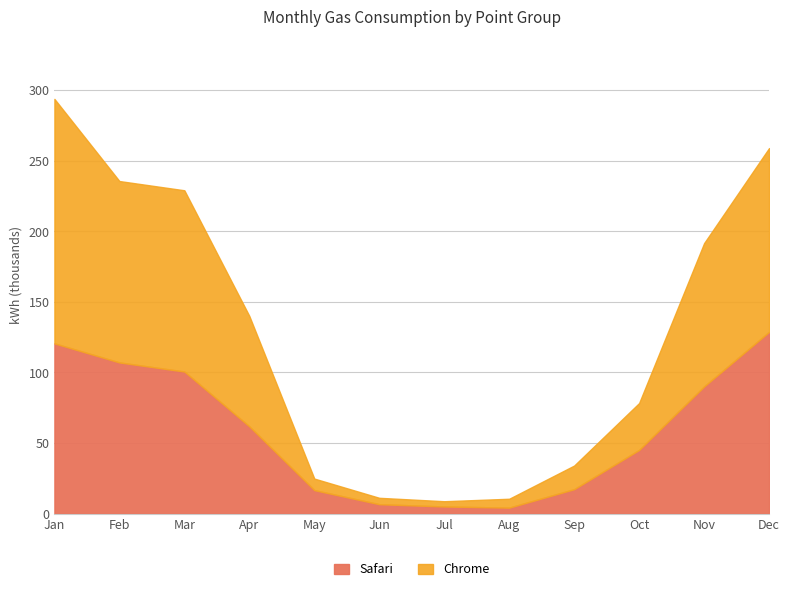

What is the highest value of the Safari series?

128.8